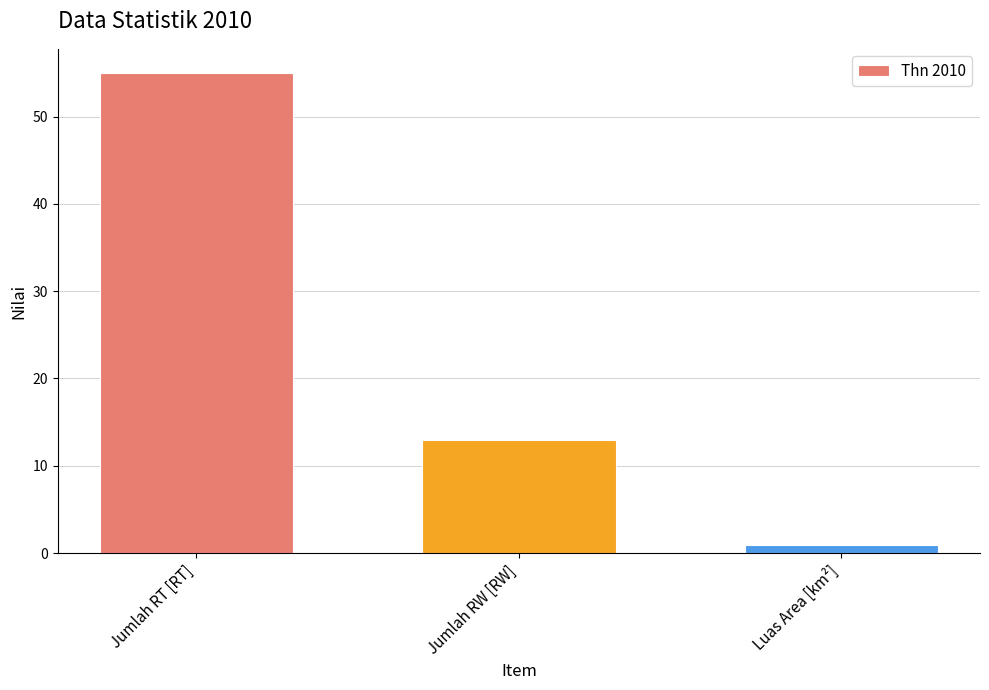

What value does the data have at Jumlah RW [RW]?

13.0